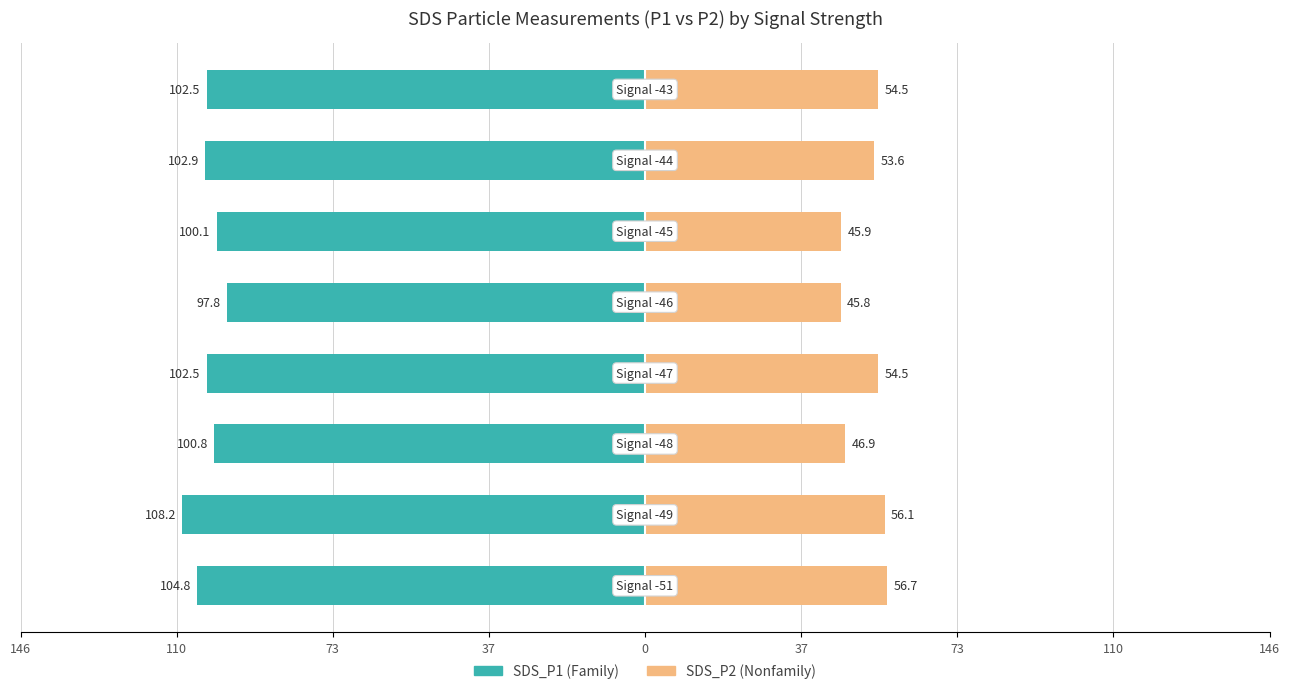

At how many categories does at least one series exceed -25?

8